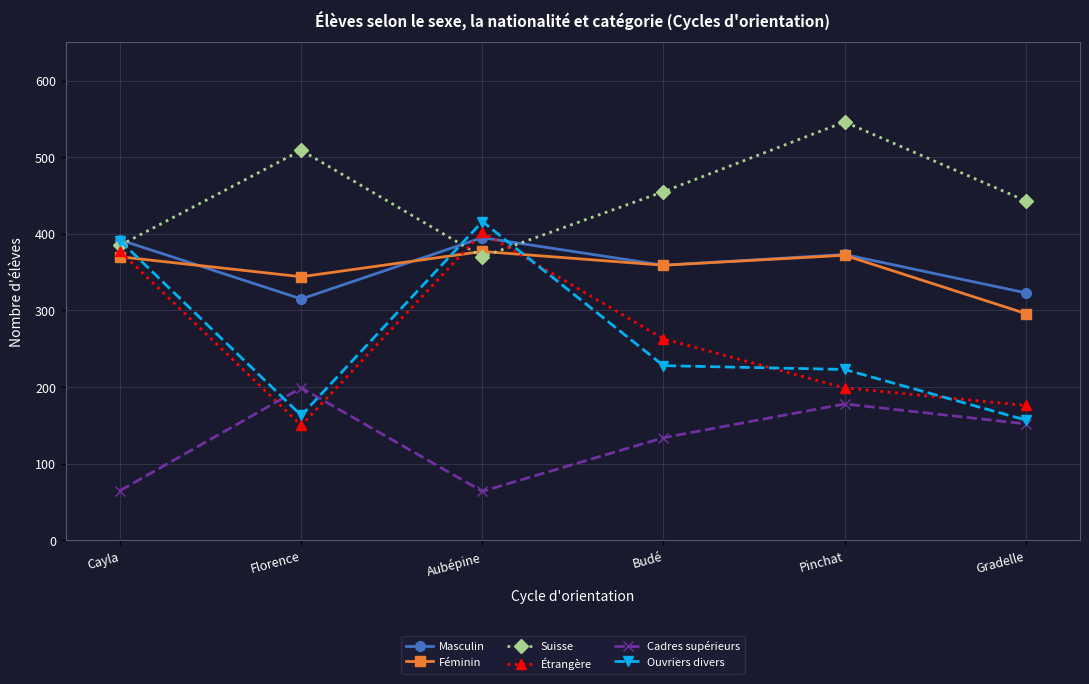

At how many categories does at least one series exceed 367?

6